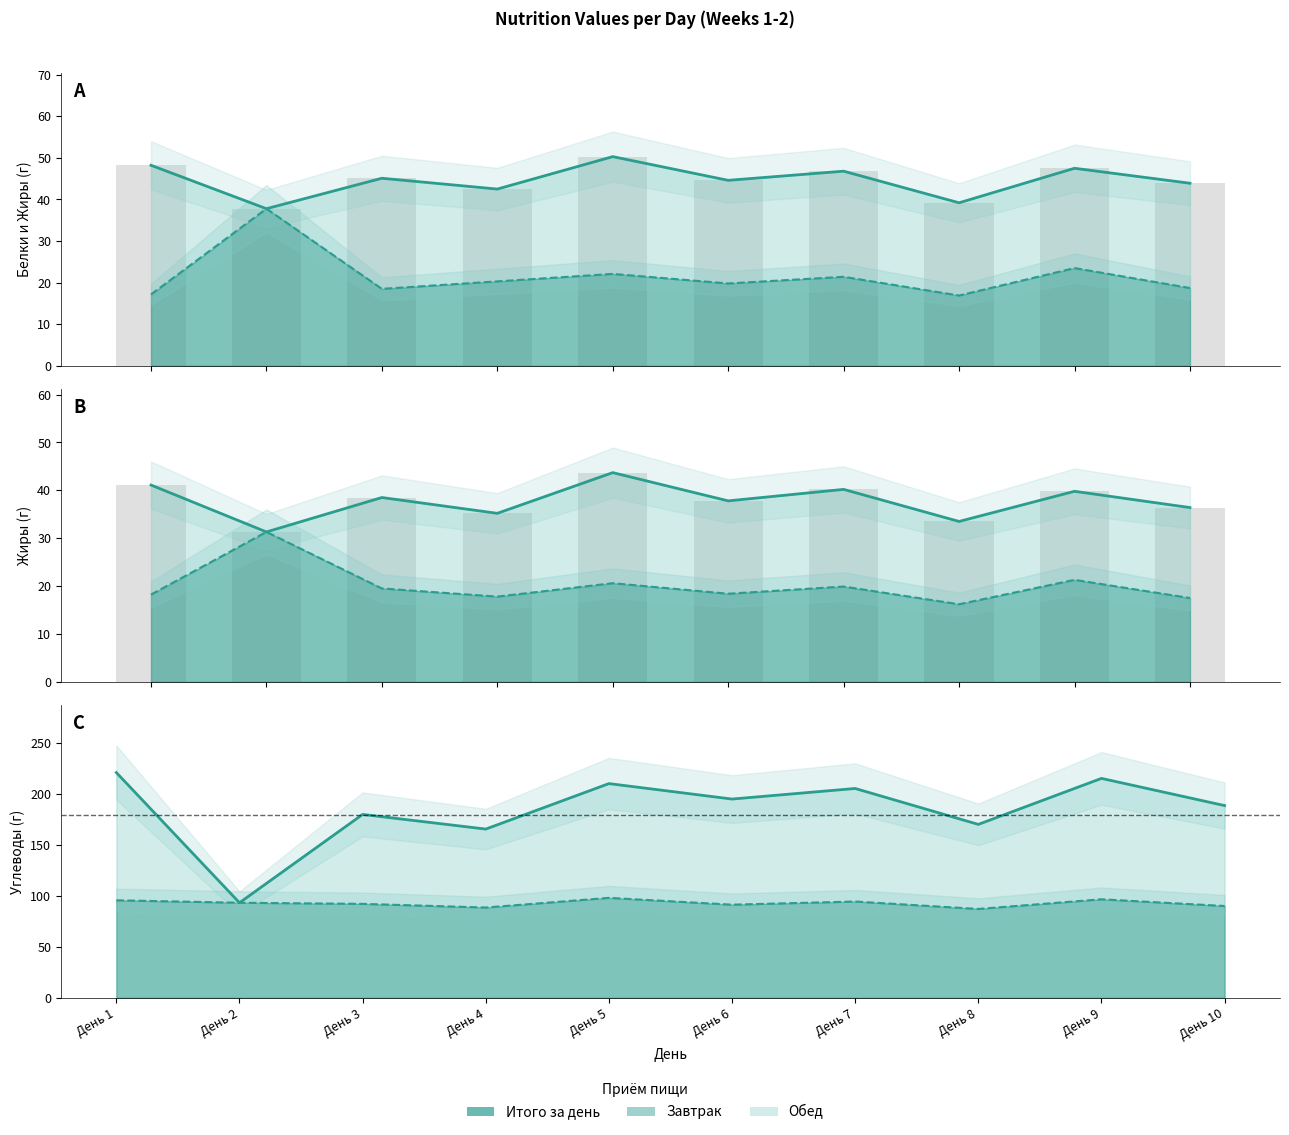

Reading left to right, extract all data points from this chart.

Белки (итого): 48.2	37.8	45.1	42.5	50.3	44.6	46.8	39.2	47.5	43.9
Белки (завтрак): 17.2	37.8	18.5	20.3	22.1	19.8	21.4	16.9	23.5	18.7
Жиры (итого): 41.1	31.3	38.5	35.2	43.7	37.8	40.2	33.5	39.8	36.4
Жиры (завтрак): 18.2	31.3	19.5	17.8	20.6	18.4	19.9	16.2	21.3	17.5
Углеводы (итого): 221.3	93.4	180.2	165.8	210.5	195.3	205.7	170.4	215.6	188.9
Углеводы (завтрак): 95.8	93.4	92.3	88.7	98.2	91.5	94.6	87.3	96.8	90.2